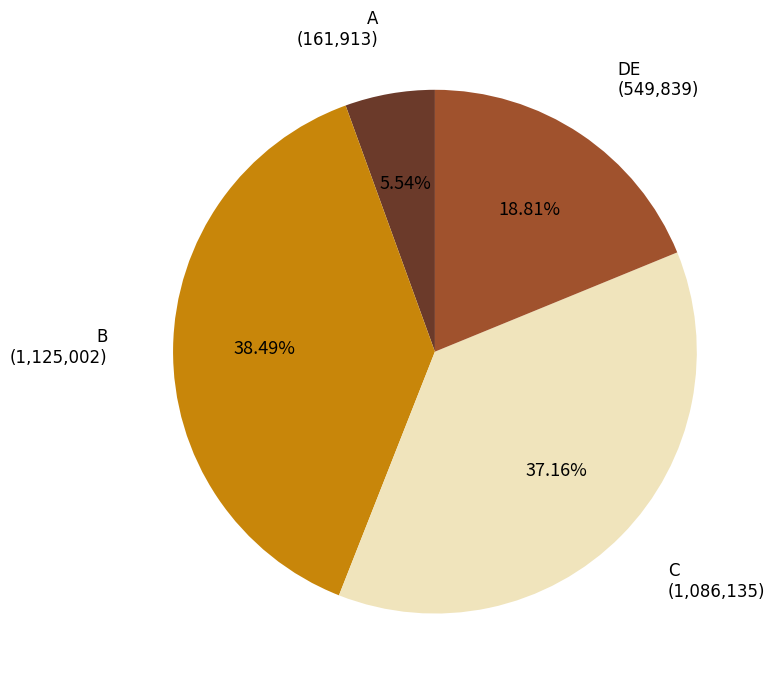

Which has a higher value, A or DE?

DE